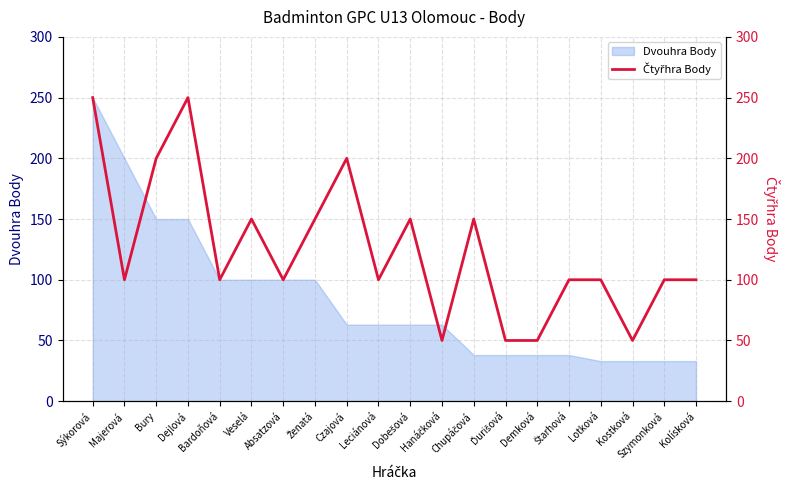

What is the label of the 15th point from the right?

Veselá